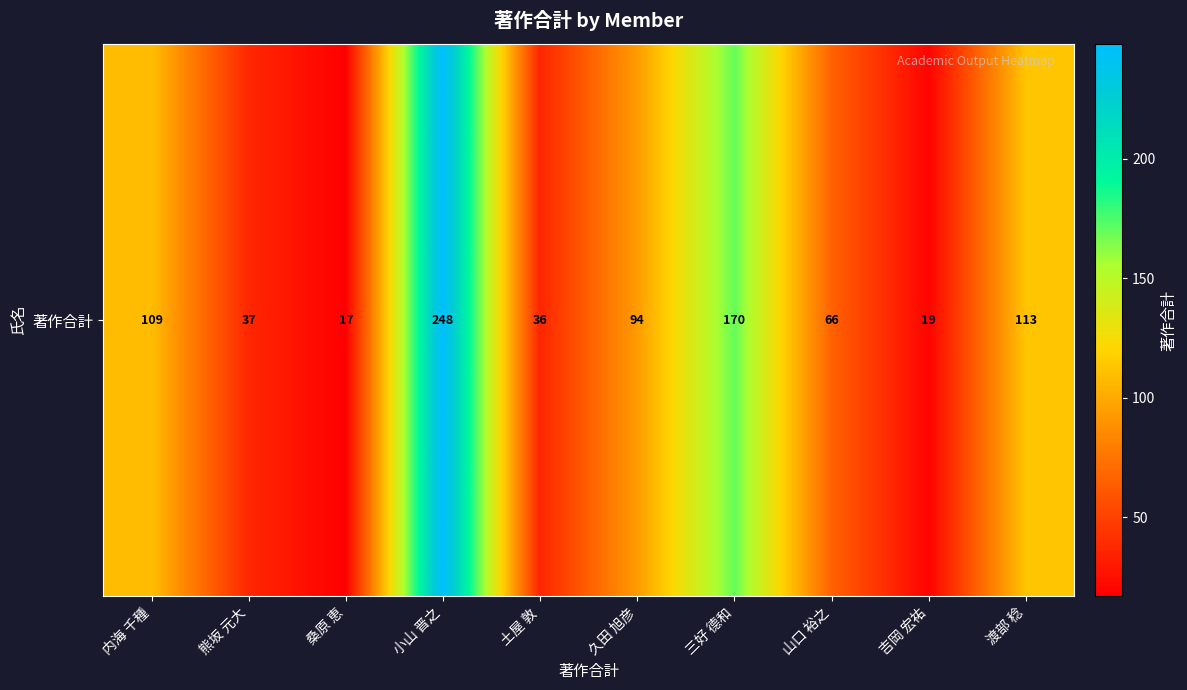

What is the sum of all values?

909